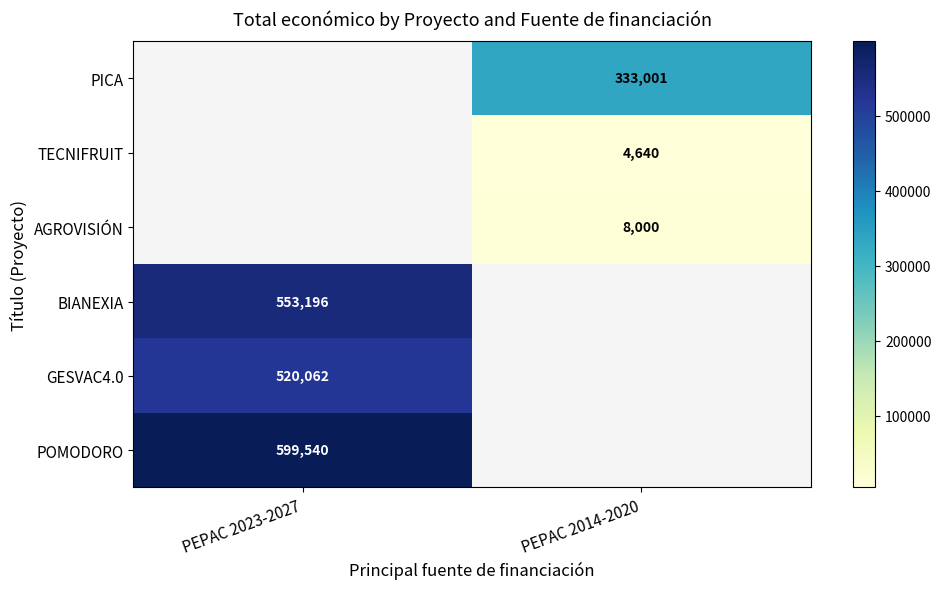

Is it true that GESVAC4.0 equals 871356 at PEPAC 2023-2027?

False